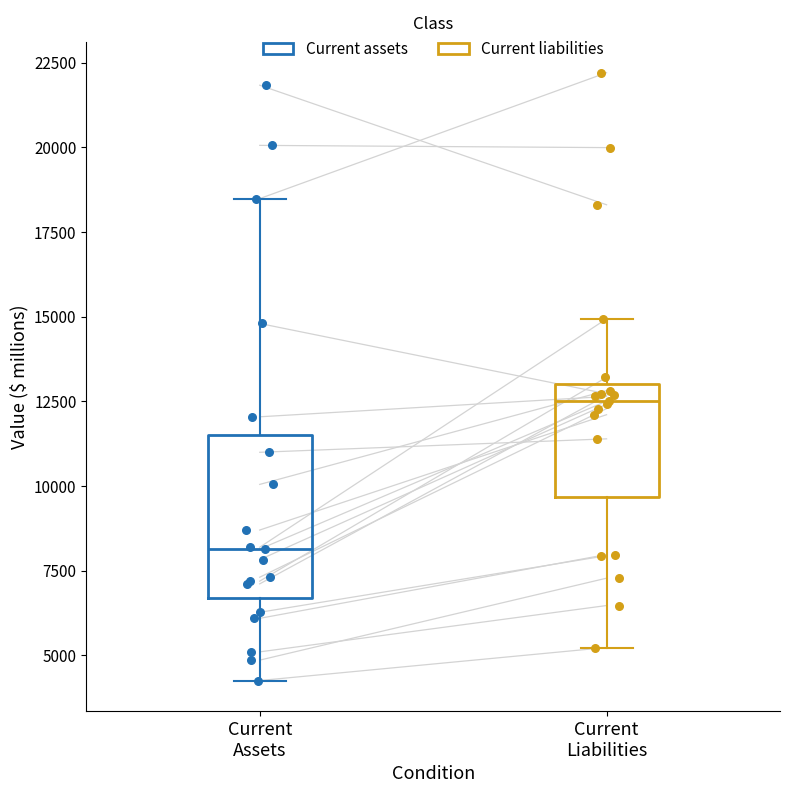

Reading left to right, transcribe this box plot: for each box, give where its median line is, the range the box spans, and where its two whiskers end, as read against the y-axis. The values are not printed on the chart, so give them approximately, as read against the axis.

Current Assets: median 8000, box 6500 to 11500, whiskers 4500 to 18500
Current Liabilities: median 12500, box 9500 to 13000, whiskers 5000 to 15000